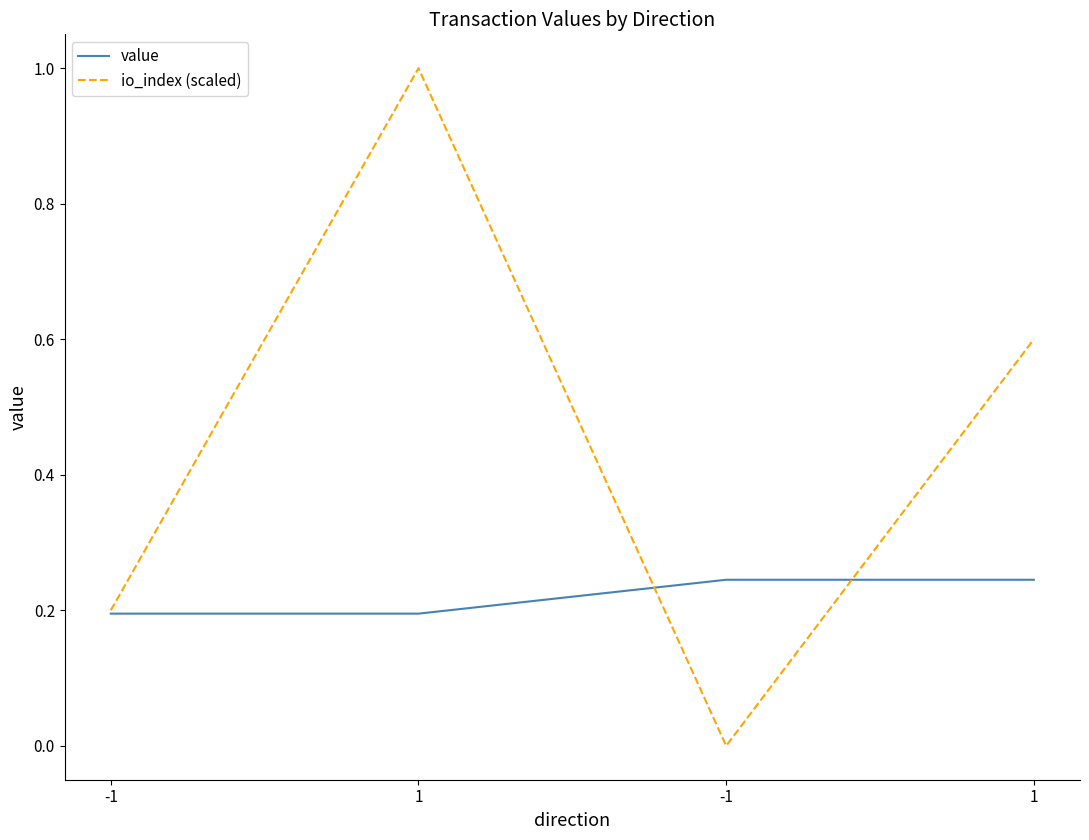

Where is the first local maximum for io_index (scaled)?

1